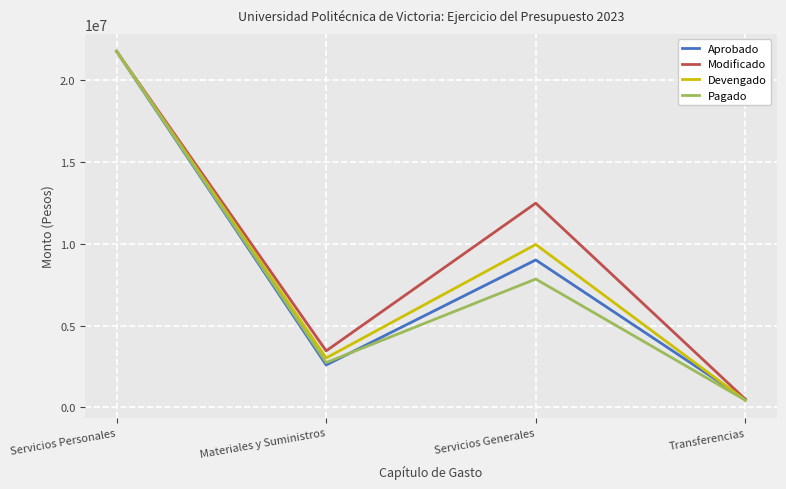

Count the number of data series in this chart.

4